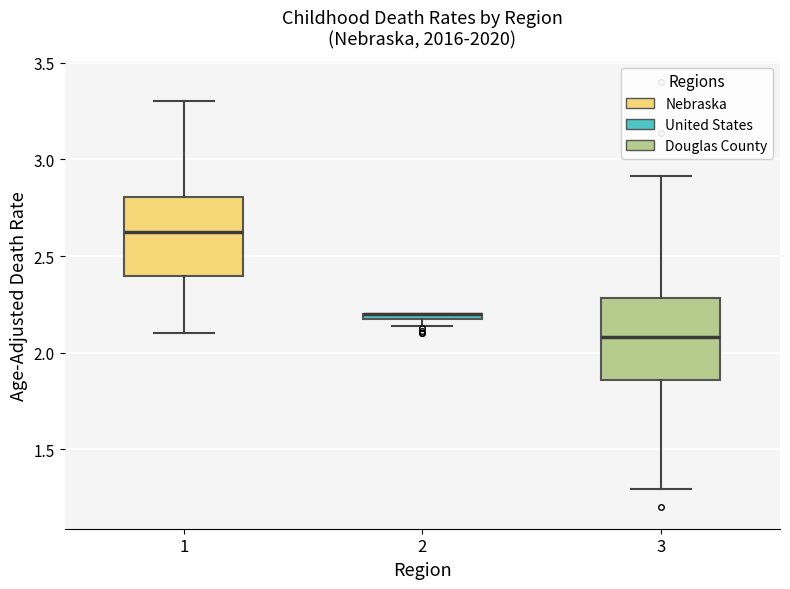

Where is the upper edge of the box at x = 2 on the y-axis? The values are not printed on the chart, so give them approximately, as read against the axis.

2.20